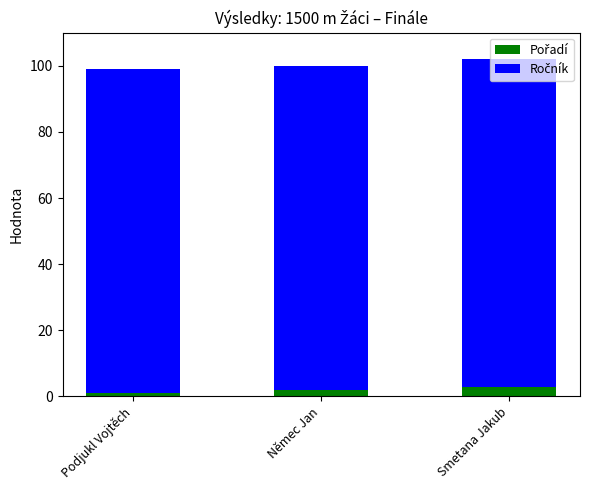

Count the number of categories in the chart.

3